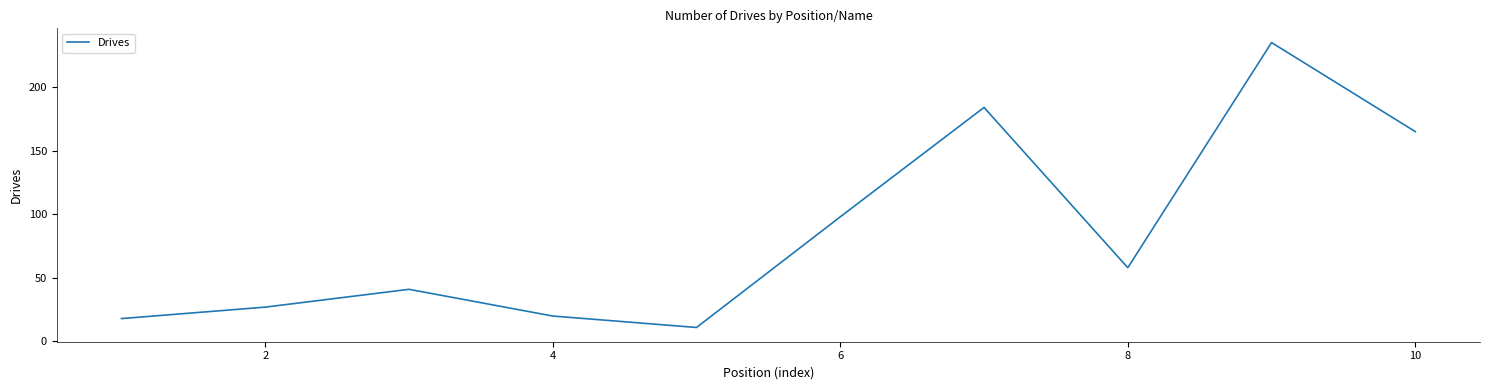

What is the smallest value displayed?

11